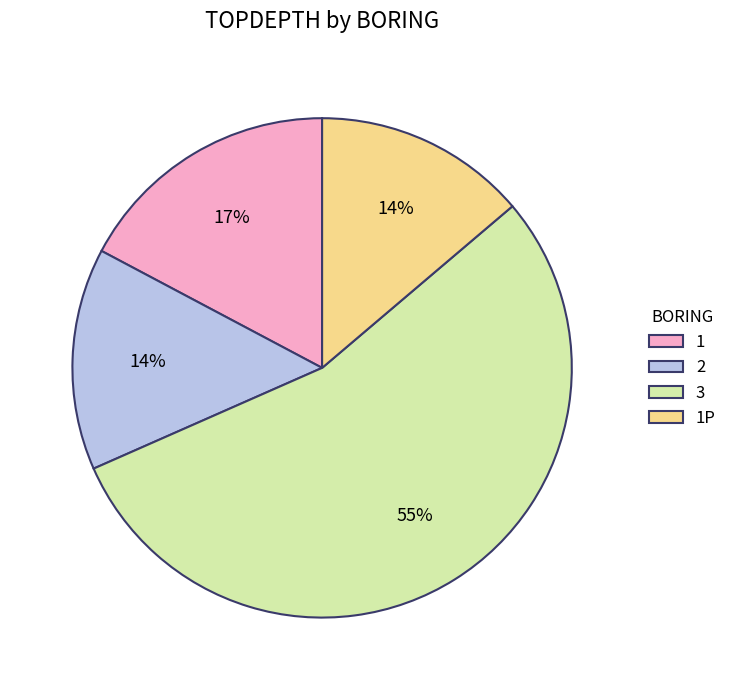

To the nearest percent, what is the difference between the largest and smallest slice percentages?

41%